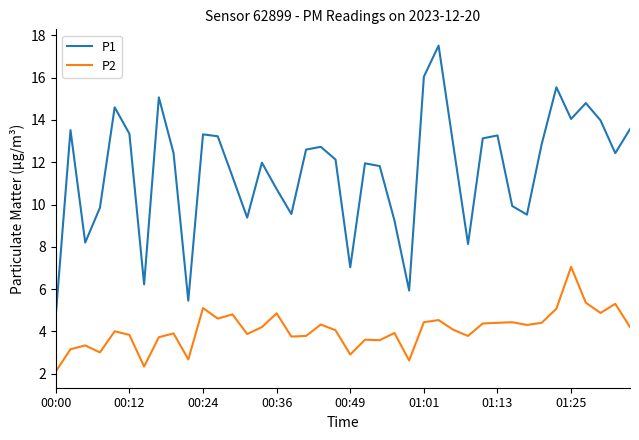

What is the minimum value shown in the chart?

2.1